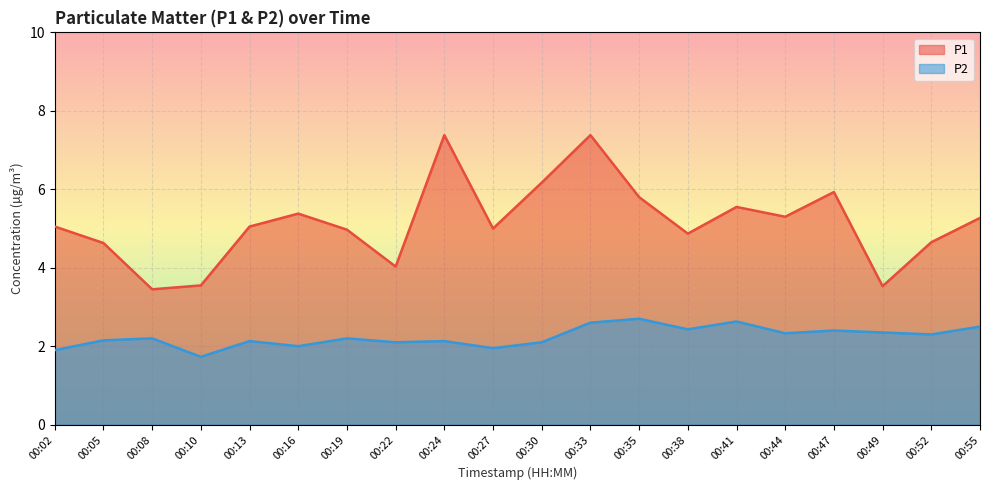

What are all the series names shown in the legend?

P1, P2